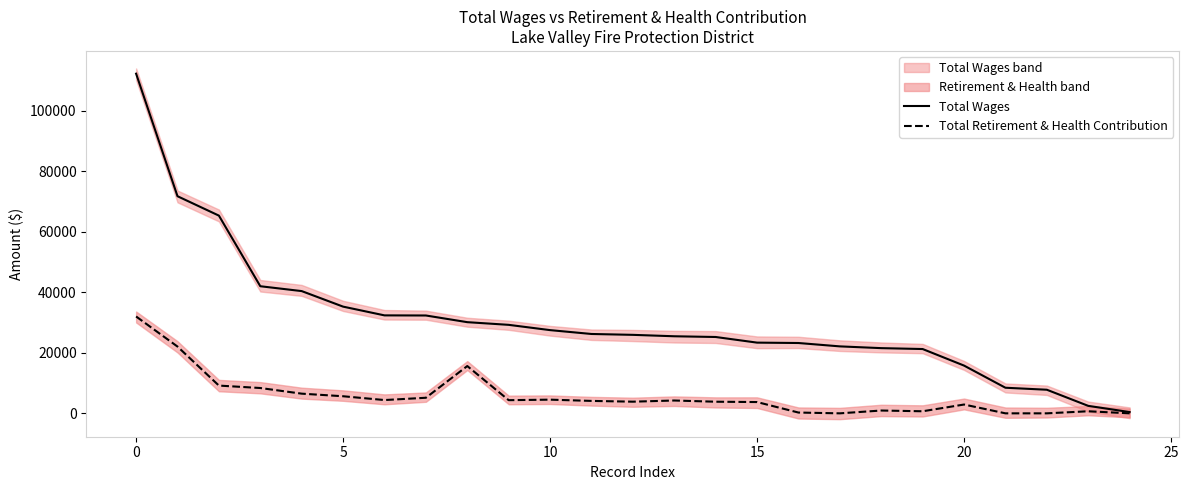

Which series has the largest total across all categories?

Total Wages